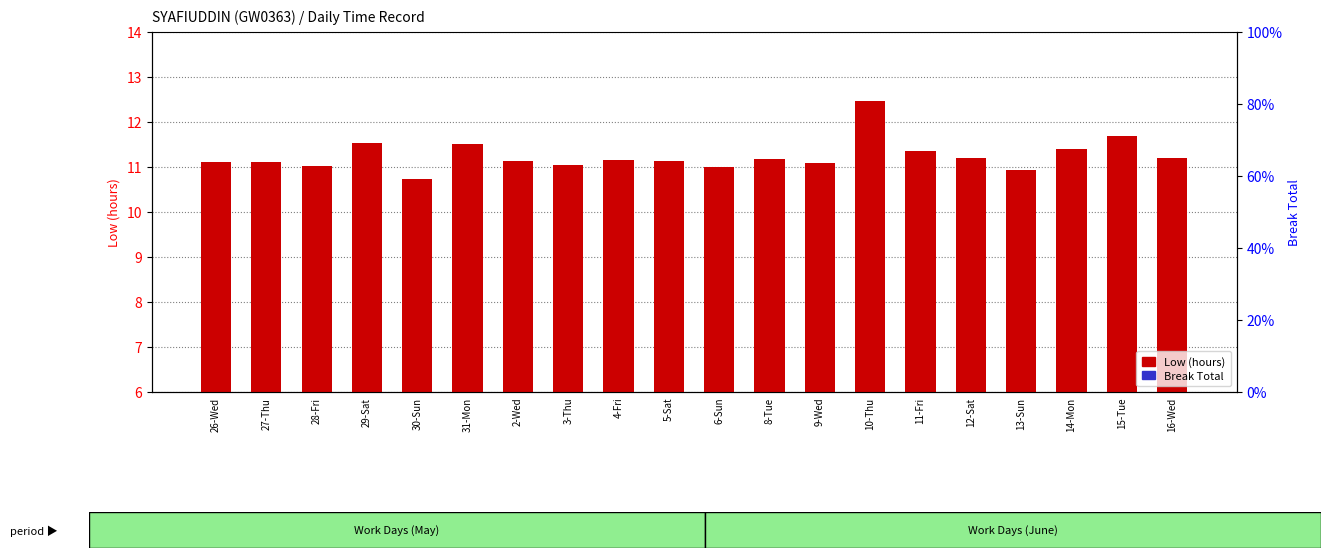

What position from the right is 27-Thu?

19